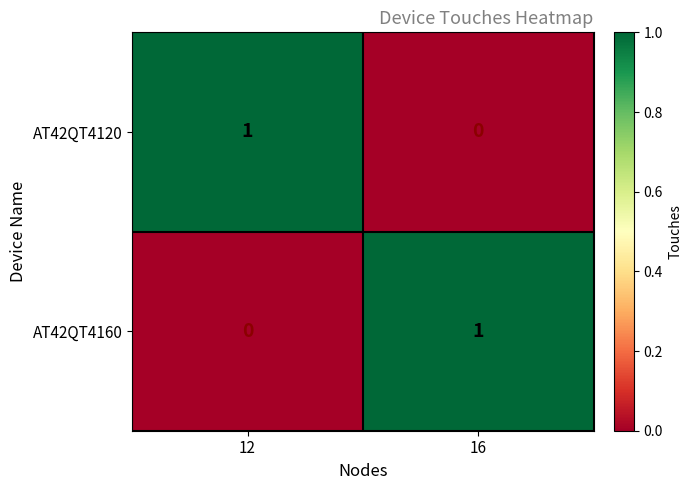

At which label is AT42QT4160 closest to 0?

12